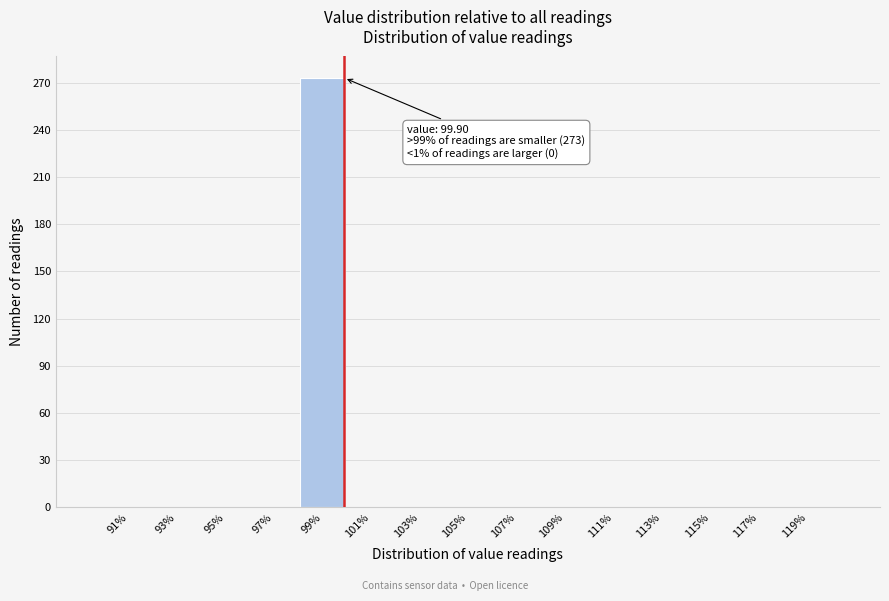

Which range on the x-axis has the tallest bar?

98 to 100